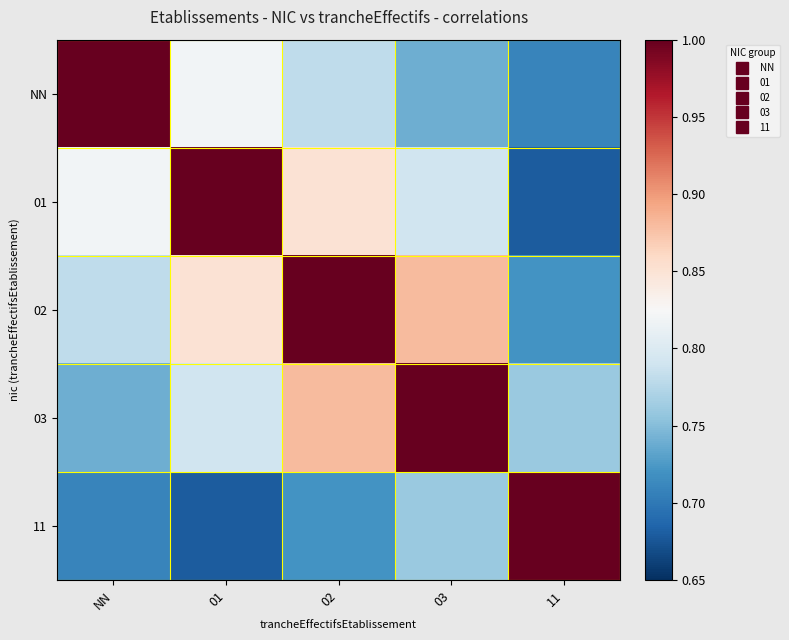

At 02, list the series in order from smallest to largest.

11, NN, 01, 03, 02